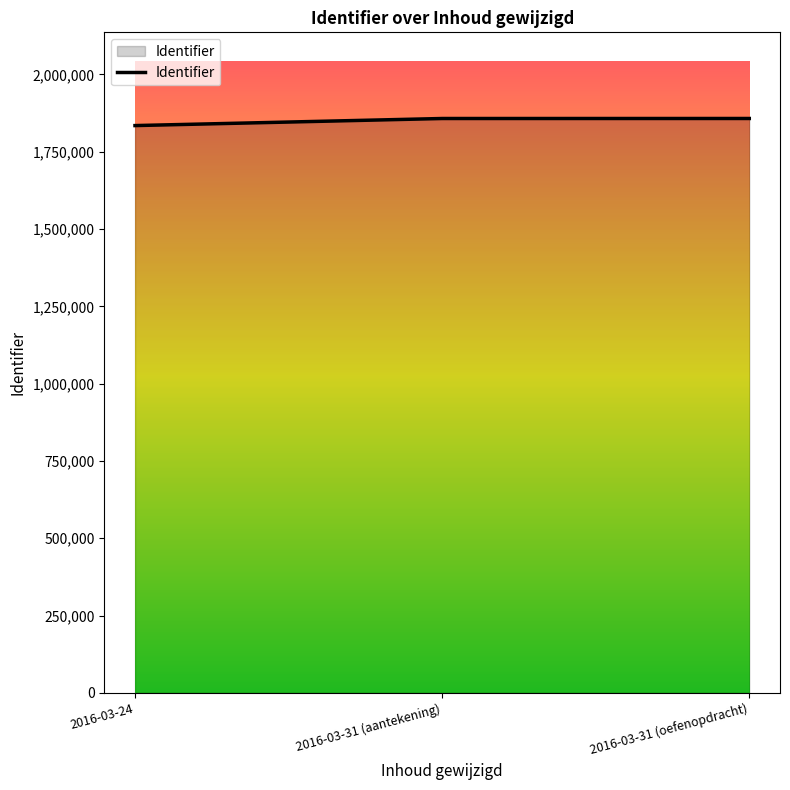

Does the chart display data point markers on the line(s)?

No